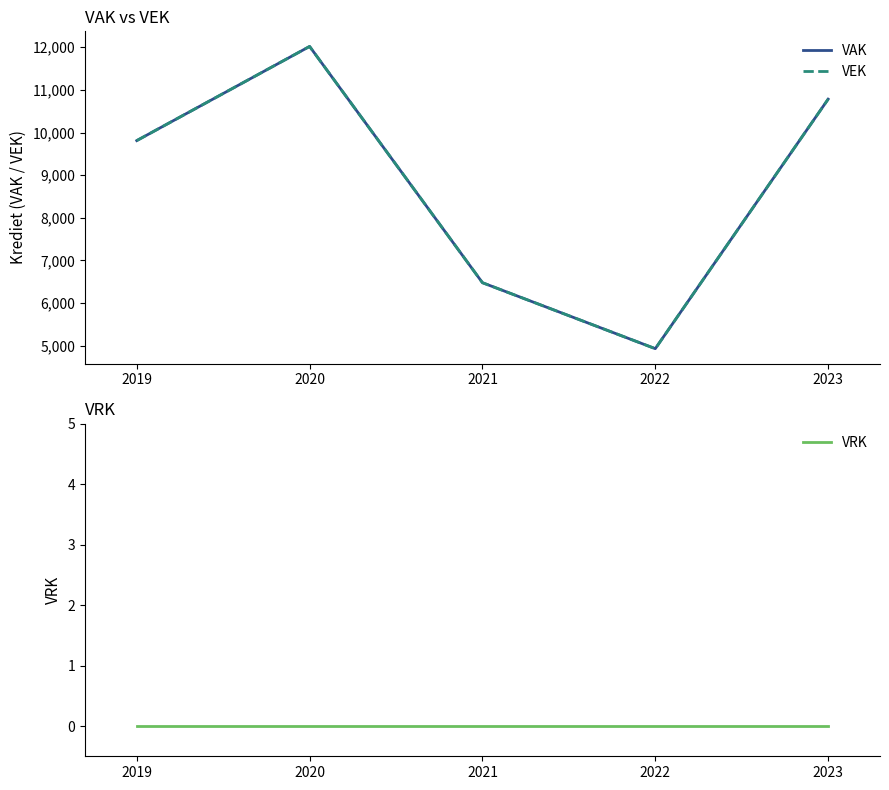

What is the sum of all VAK values?

44022.8